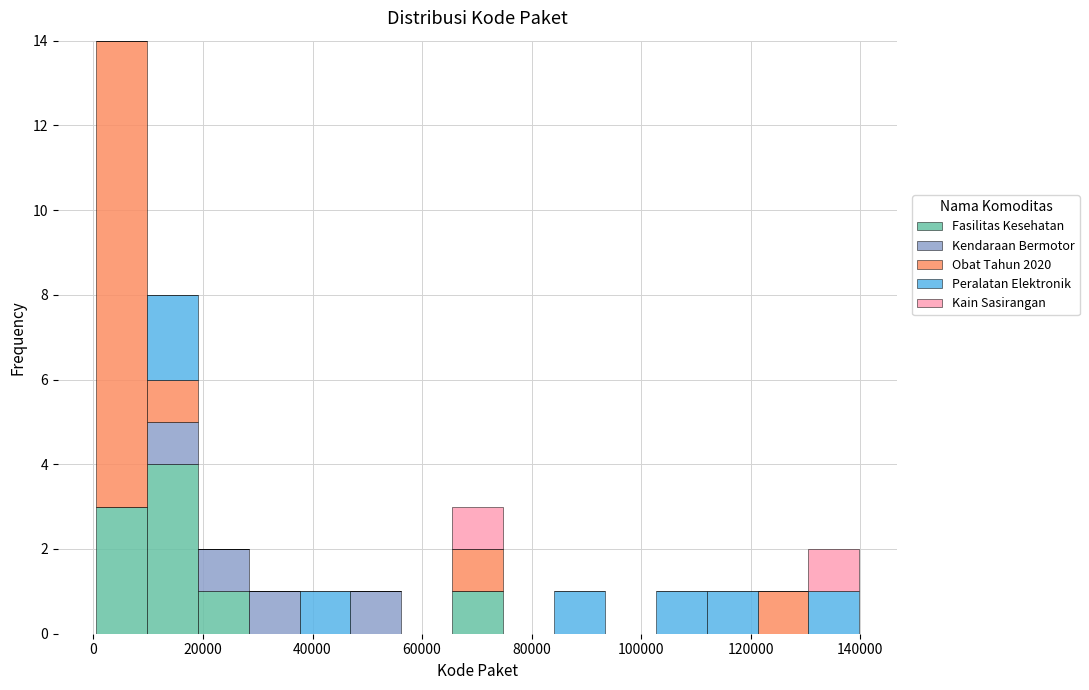

Which range on the x-axis has the tallest stacked bar (by total height)?

0 to 10000